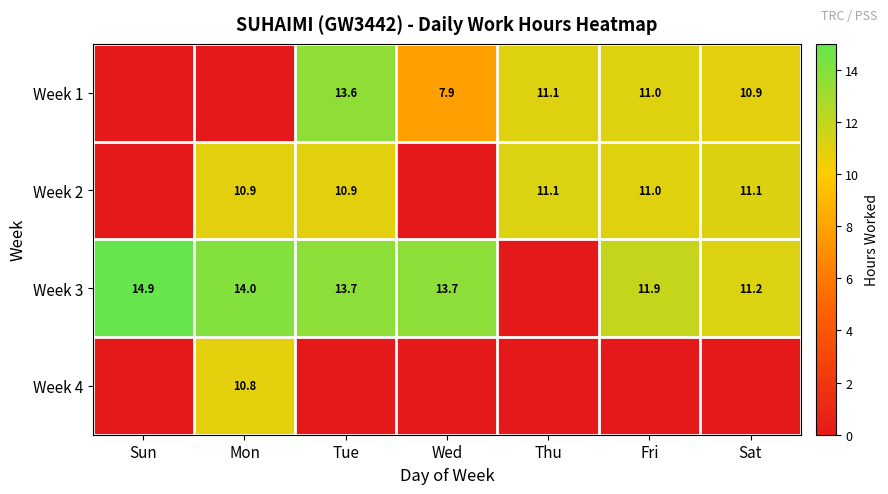

The value of Week 1 at Wed is 7.9. True or false?

True